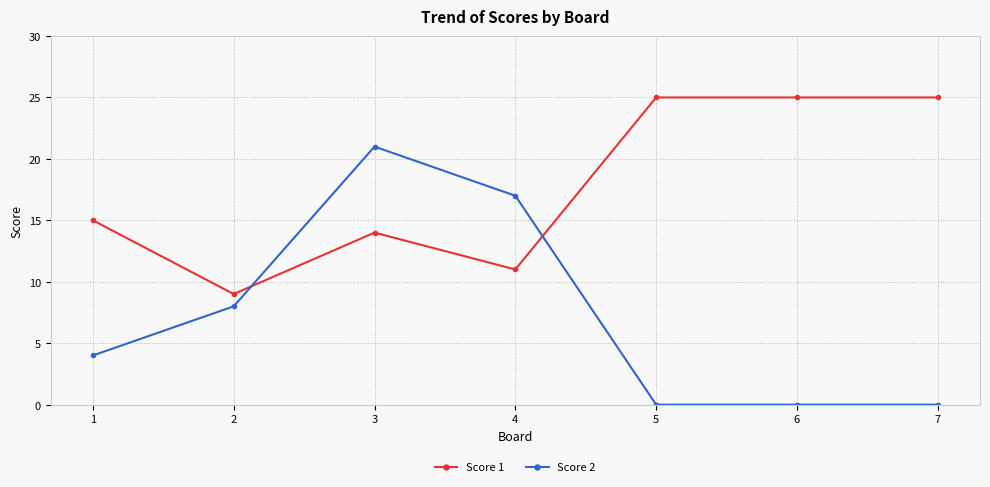

At which category is the sum across all series the highest?

3